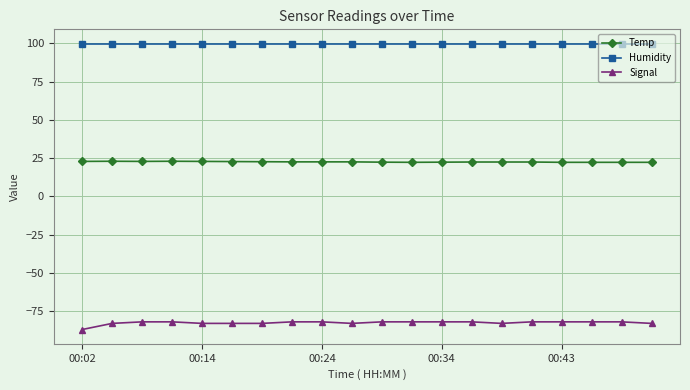

What is the value of the Humidity point at the 10th from the left?

99.9